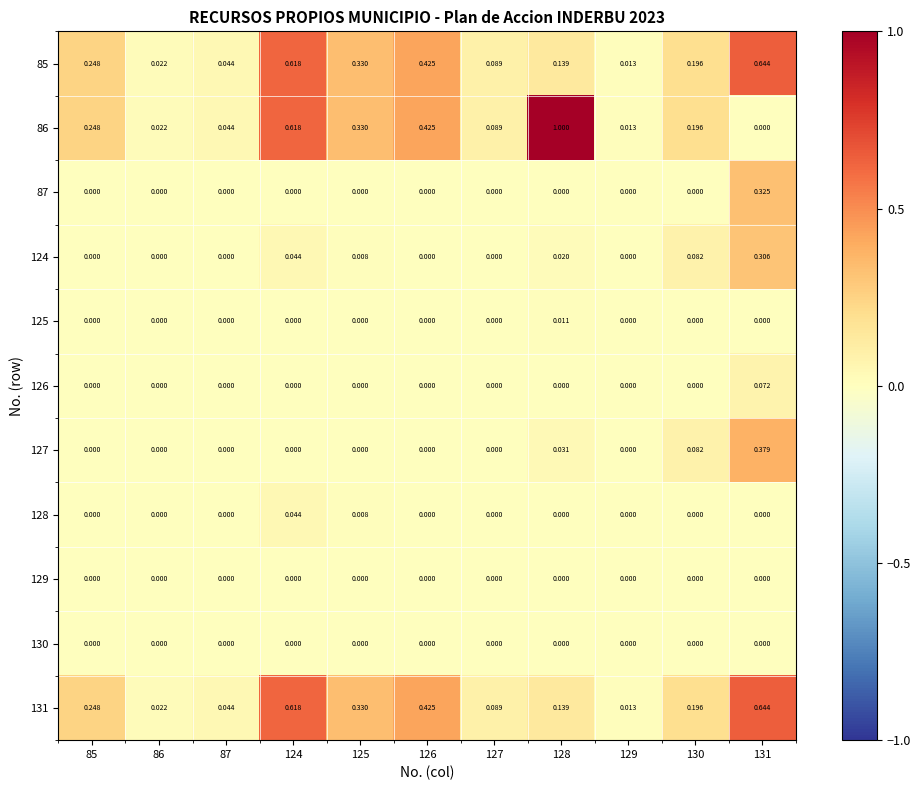

How many data points does each series have?

11